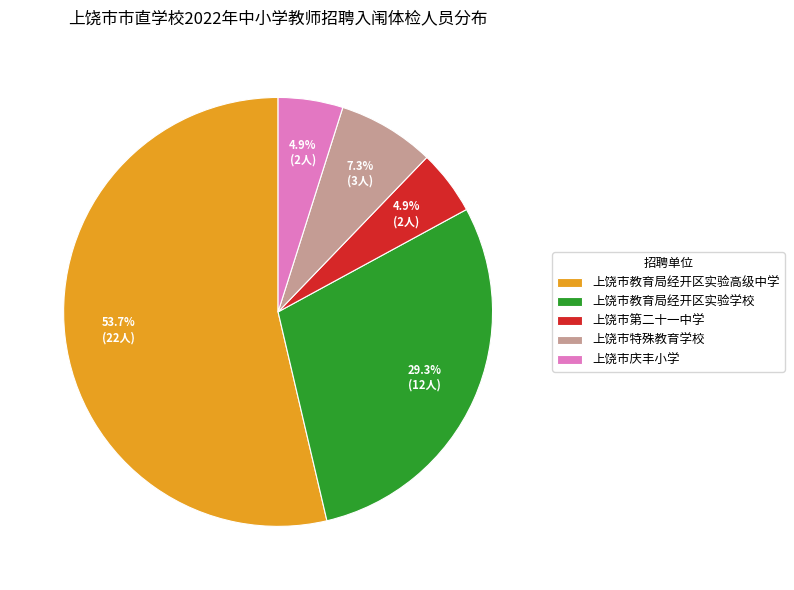

Which has a higher value, 上饶市教育局经开区实验学校 or 上饶市庆丰小学?

上饶市教育局经开区实验学校